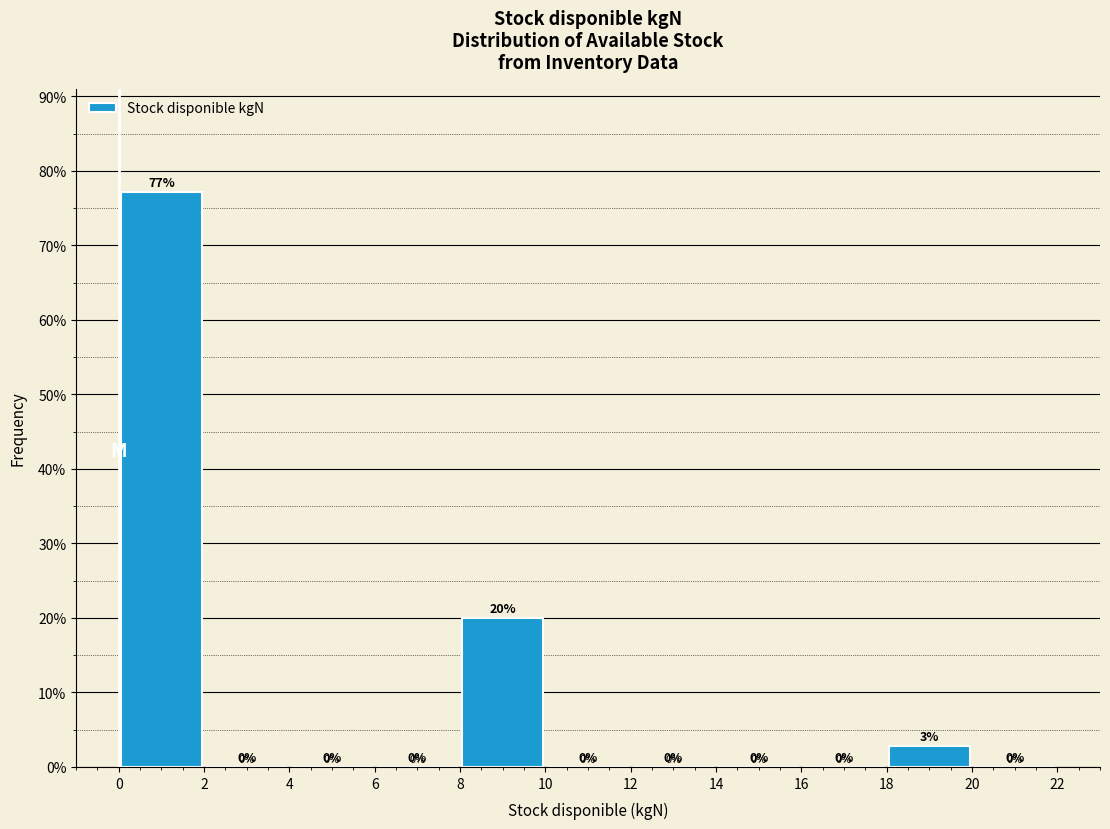

Over which range of the x-axis is the bar tallest?

0 to 2